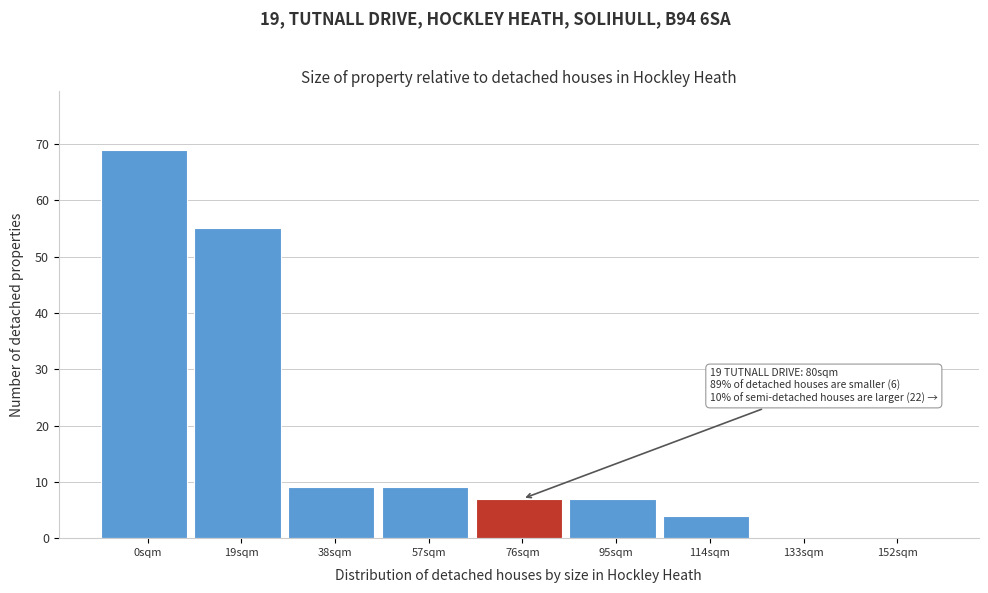

Reading left to right, list all the values displayed in this chart.

0sqm=69	19sqm=55	38sqm=9	57sqm=9	76sqm=7	95sqm=7	114sqm=4	133sqm=0	152sqm=0